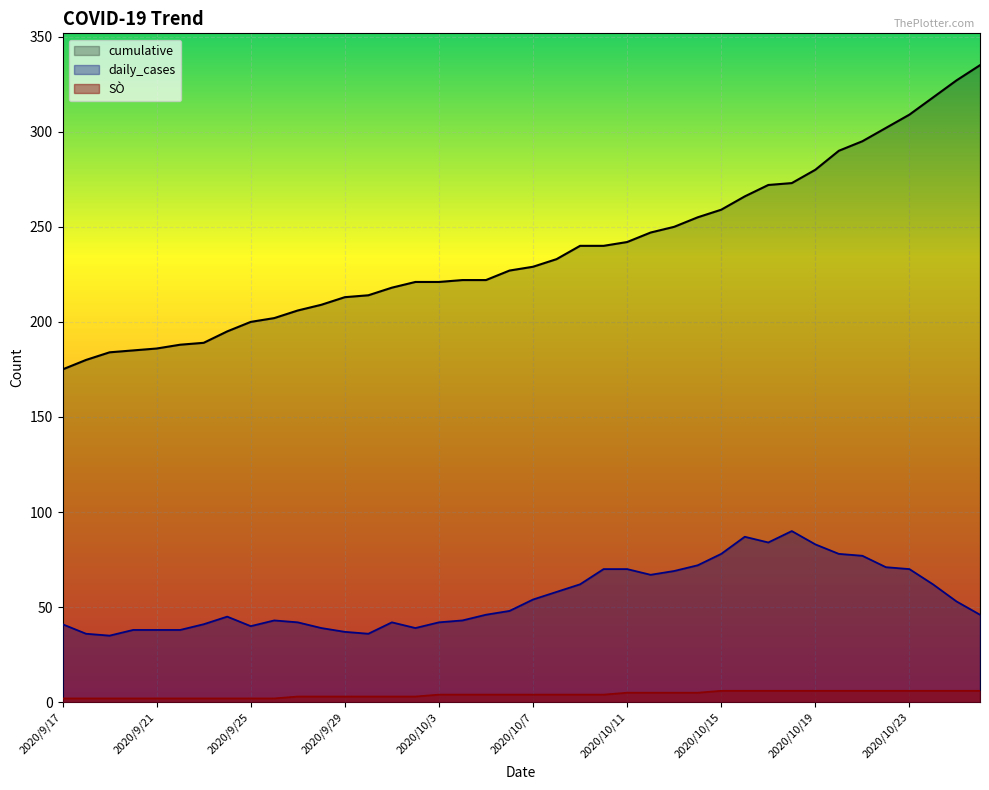

The value of cumulative at 2020/10/21 is 295. True or false?

True